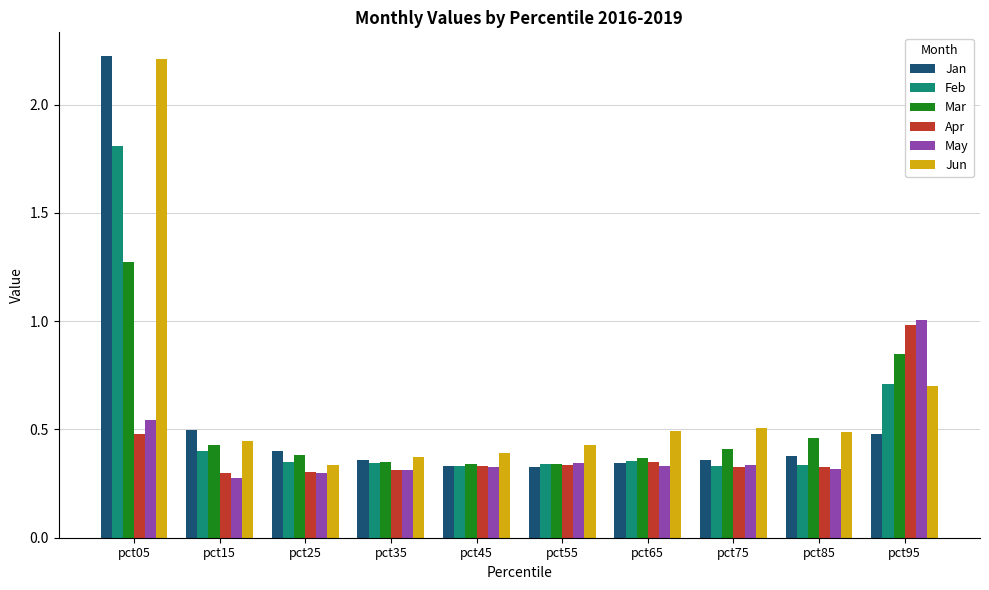

Is the value of Mar at pct15 greater than the value of May at pct05?

No